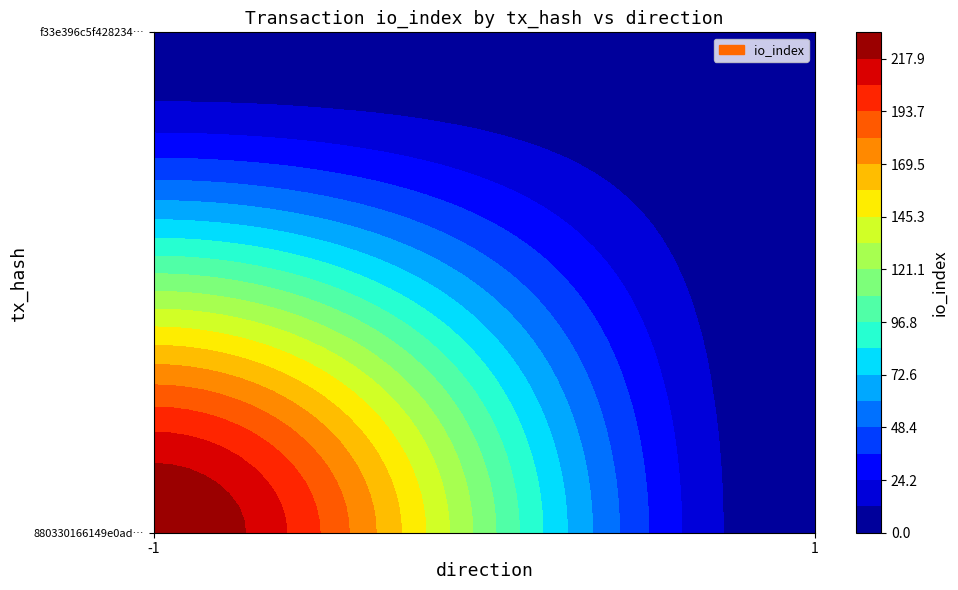

Rank the series at io_index from highest to lowest value.

880330166149e0ad73a06bb5dea0a25d338023e, f33e396c5f4282342fcad61f6a18bd47b5c5a61